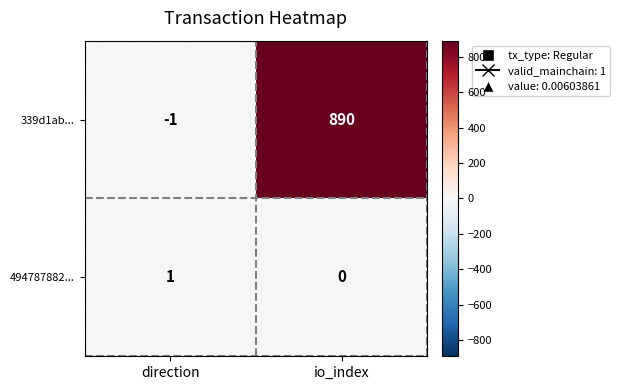

List the series in order of their overall mean, highest first.

339d1ab..., 494787882...